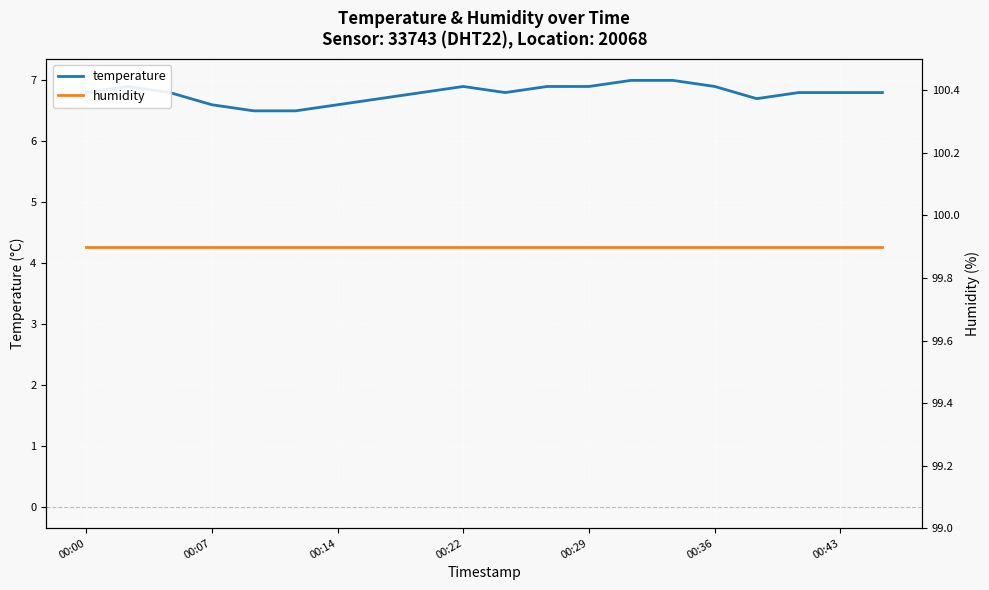

True or false: temperature has more than 1 points higher than both neighbors.

True